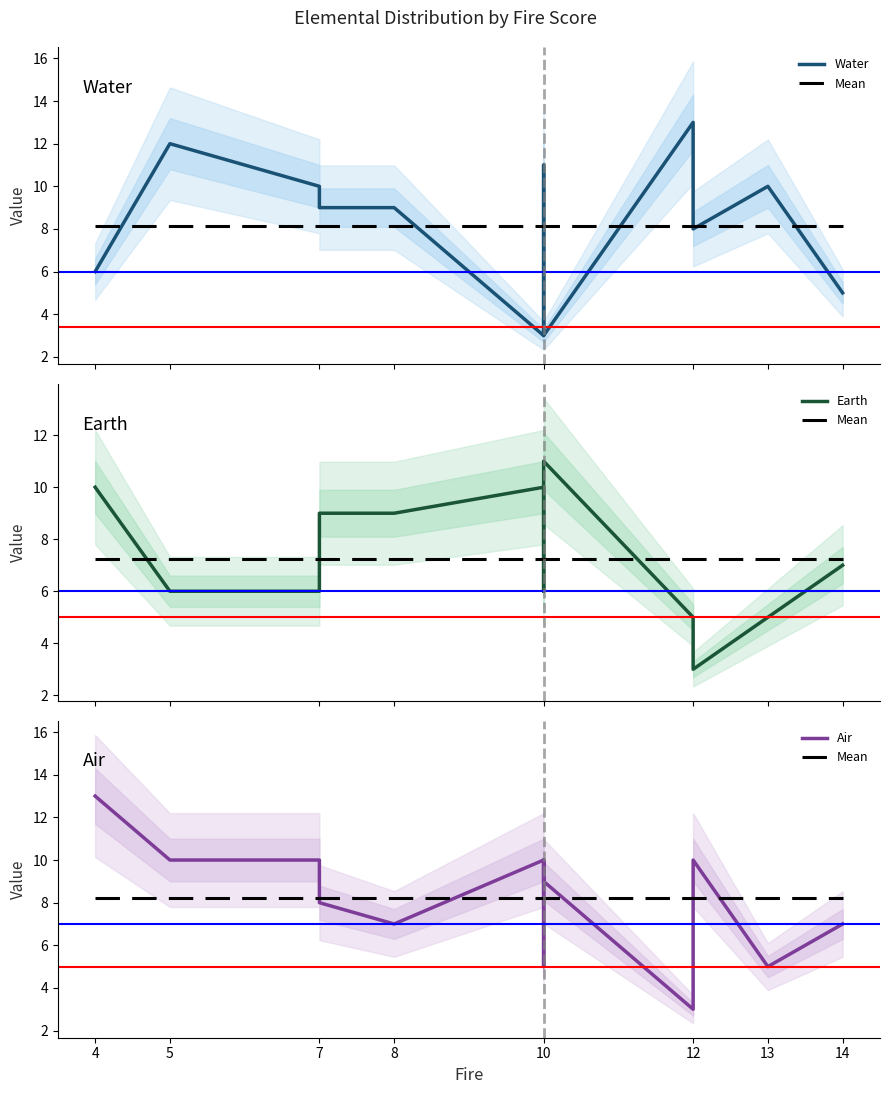

How many data points in Air are above 9?

6